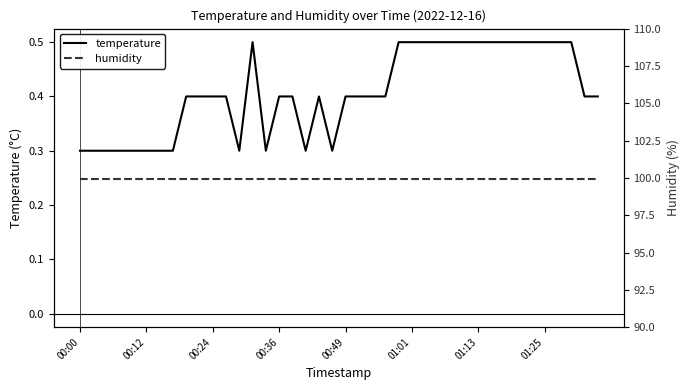

What is the sum of the temperature values at 00:12 and 01:13?

0.8